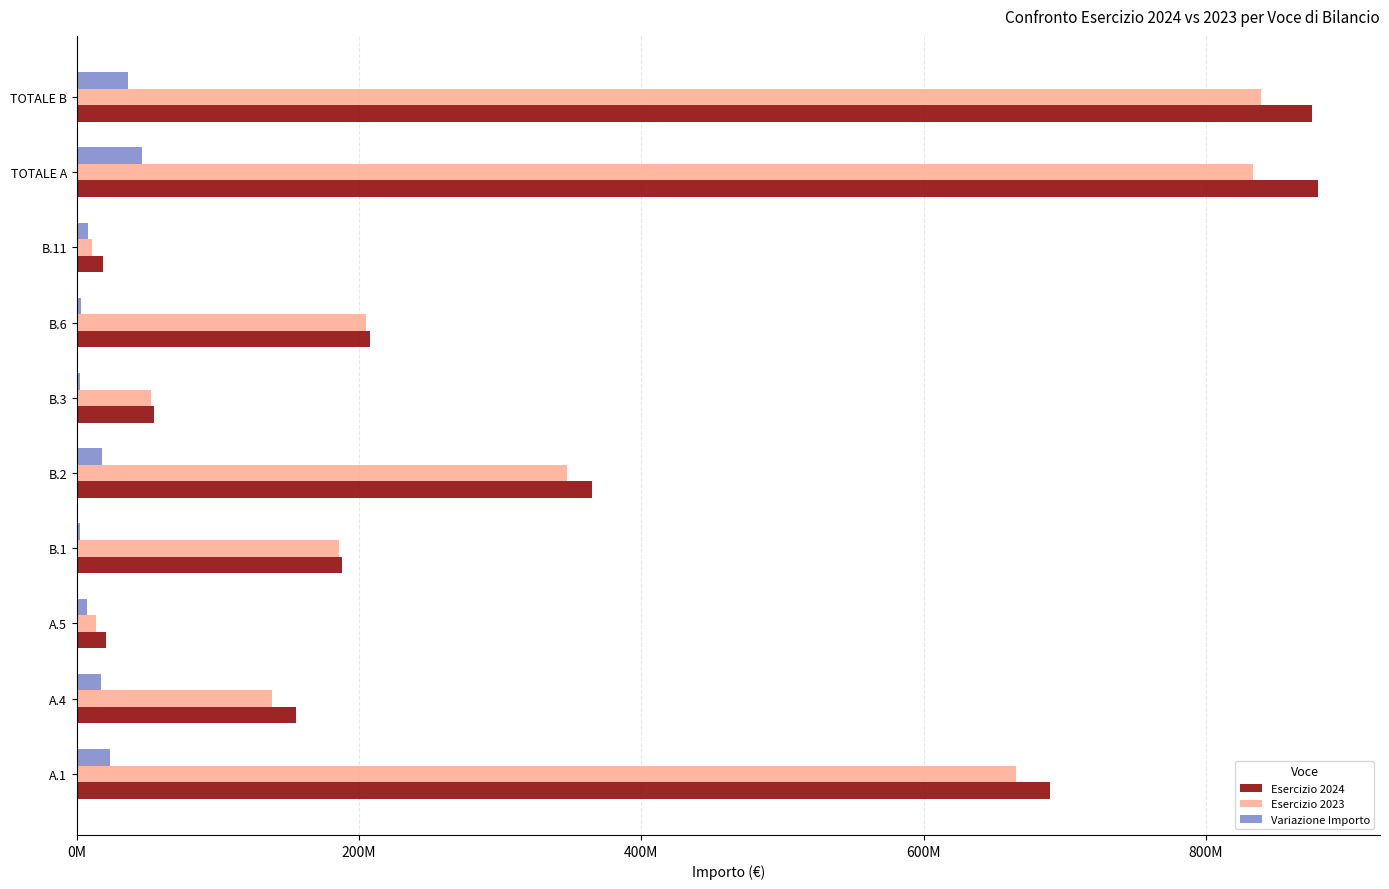

Which category has the highest value in the Variazione Importo series?

TOTALE A